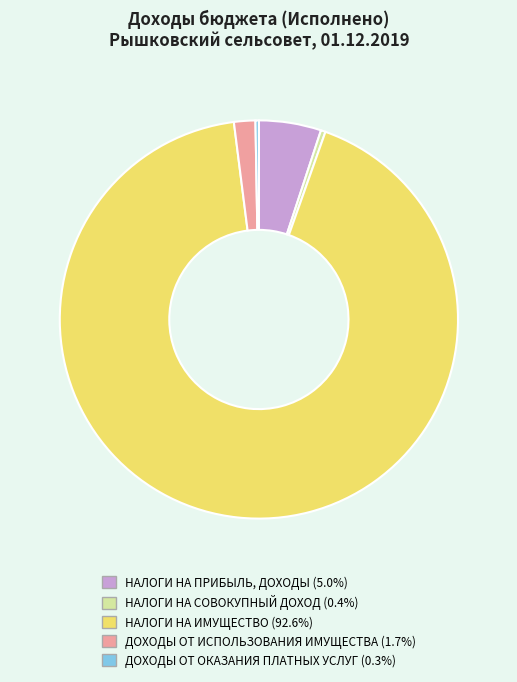

Which slice is the largest?

НАЛОГИ НА ИМУЩЕСТВО